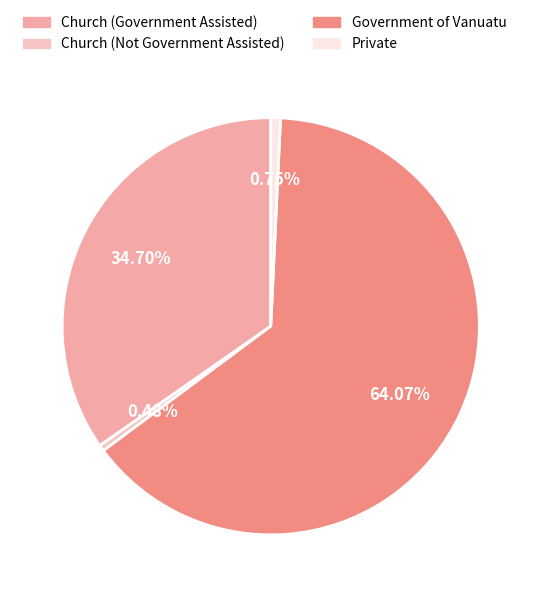

The Government of Vanuatu slice represents 57% of the pie. True or false?

False